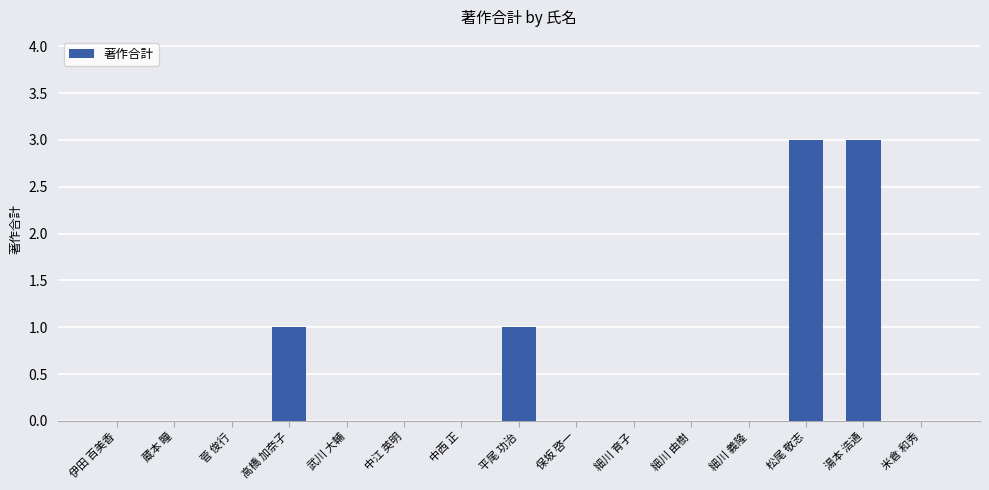

What is the greatest value displayed?

3